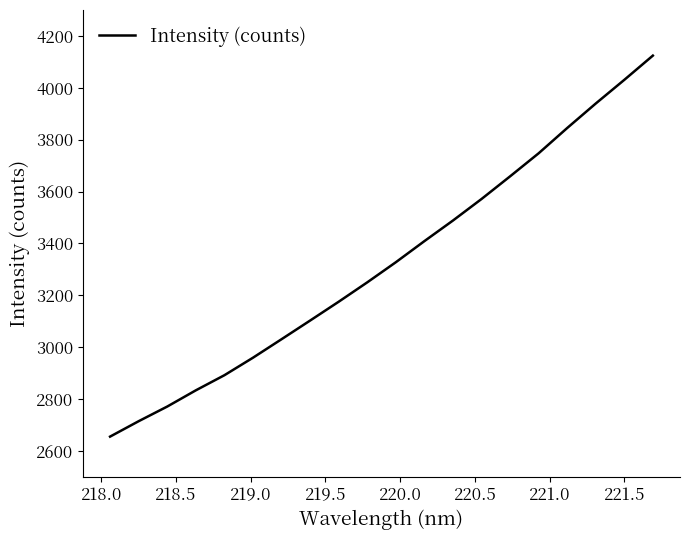

What is the sum of all values?

66524.9